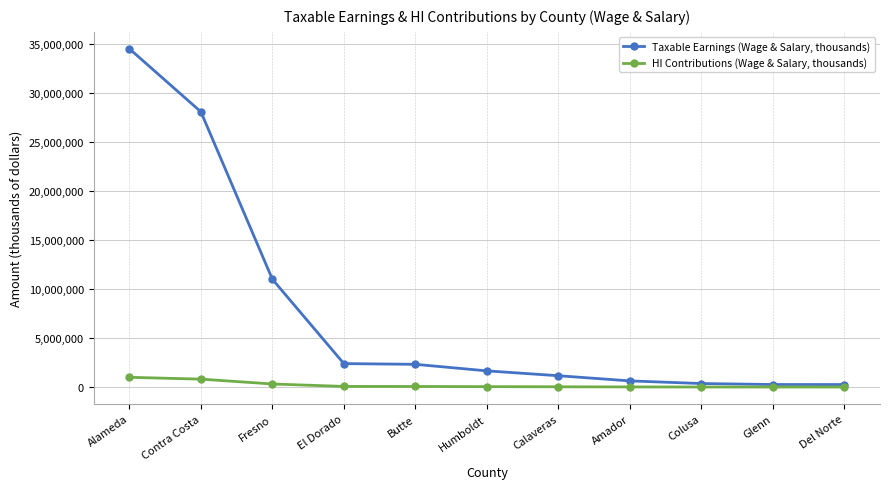

What is the label of the 8th point from the right?

El Dorado